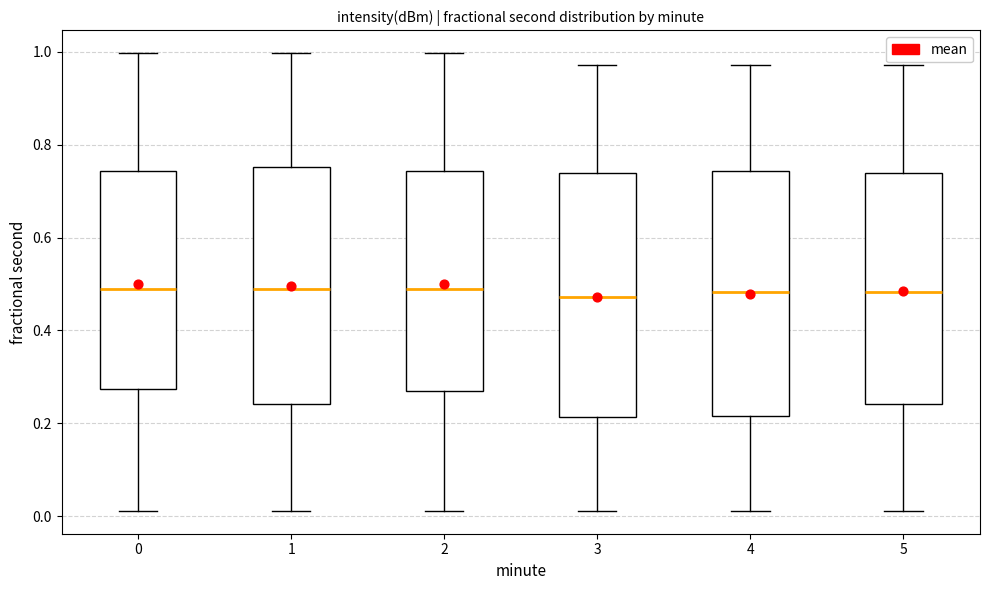

Reading left to right, transcribe this box plot: for each box, give where its median line is, the range the box spans, and where its two whiskers end, as read against the y-axis. The values are not printed on the chart, so give them approximately, as read against the axis.

0: median 0.48, box 0.28 to 0.74, whiskers 0.02 to 1.00
1: median 0.48, box 0.24 to 0.76, whiskers 0.02 to 1.00
2: median 0.48, box 0.28 to 0.74, whiskers 0.02 to 1.00
3: median 0.48, box 0.22 to 0.74, whiskers 0.02 to 0.98
4: median 0.48, box 0.22 to 0.74, whiskers 0.02 to 0.98
5: median 0.48, box 0.24 to 0.74, whiskers 0.02 to 0.98